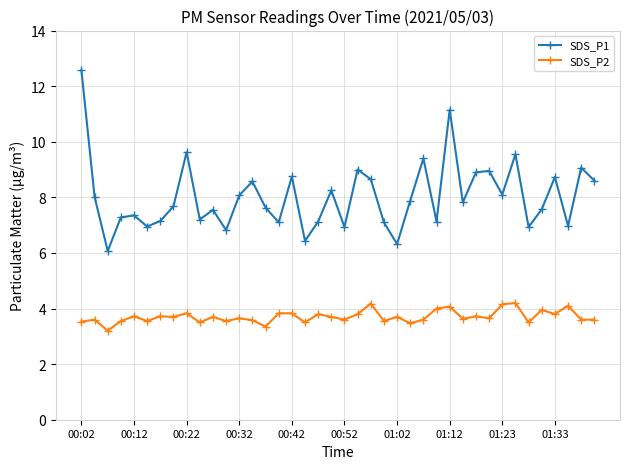

What is the sum of all SDS_P2 values?

148.3